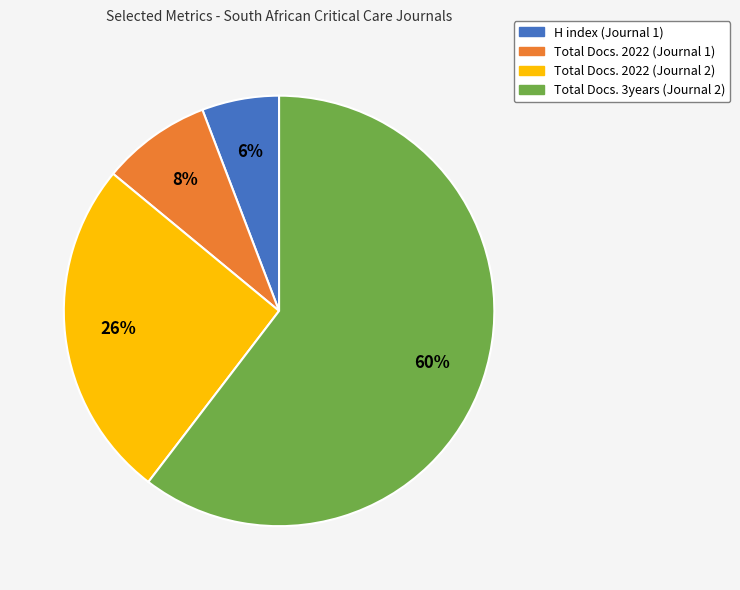

The H index (Journal 1) slice represents 12% of the pie. True or false?

False